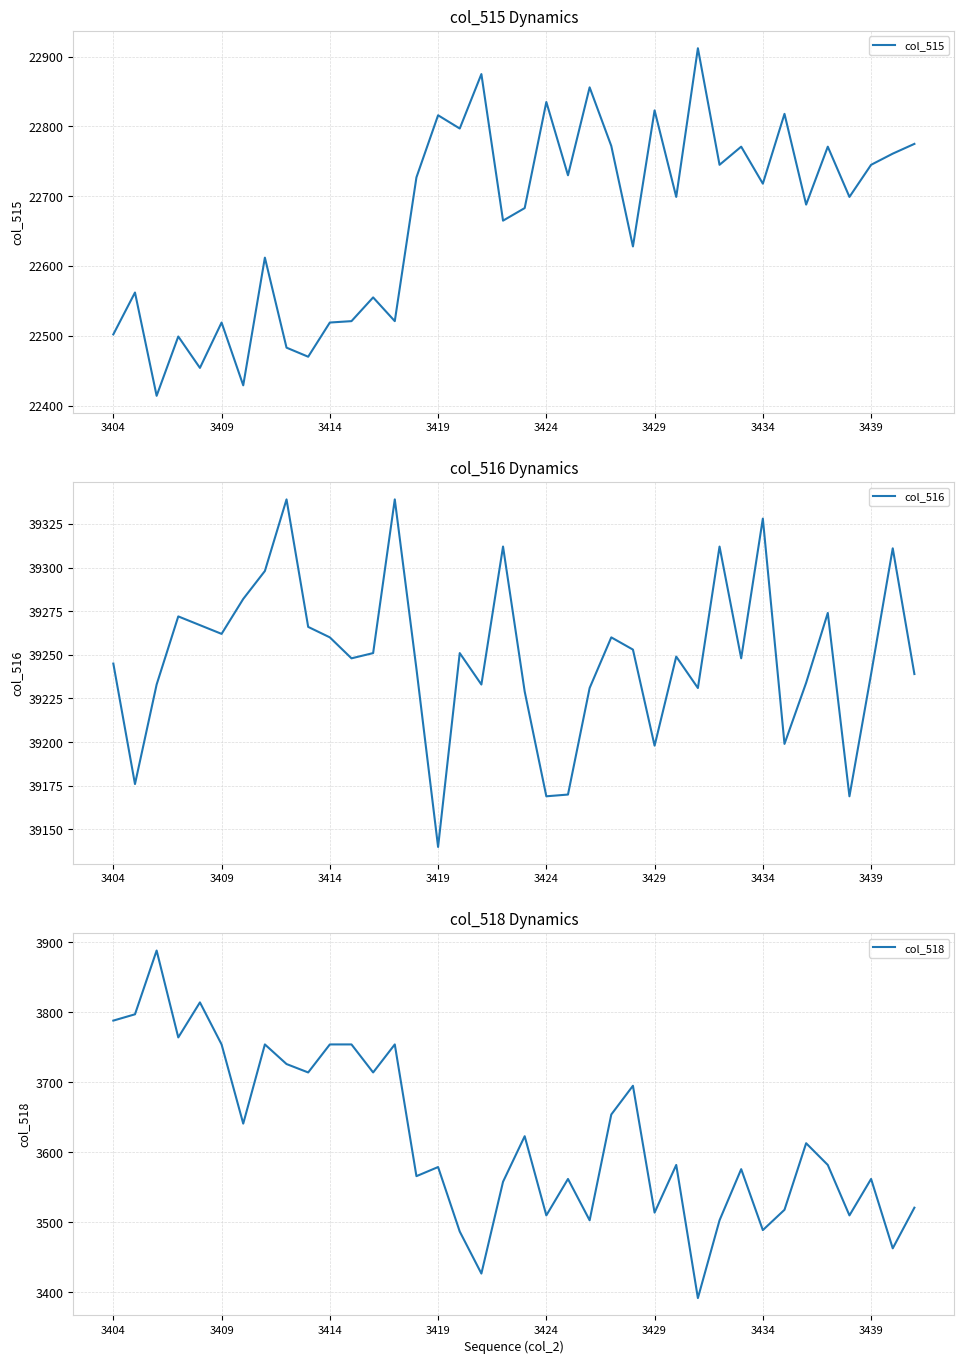

What is the minimum value for col_515?

22414